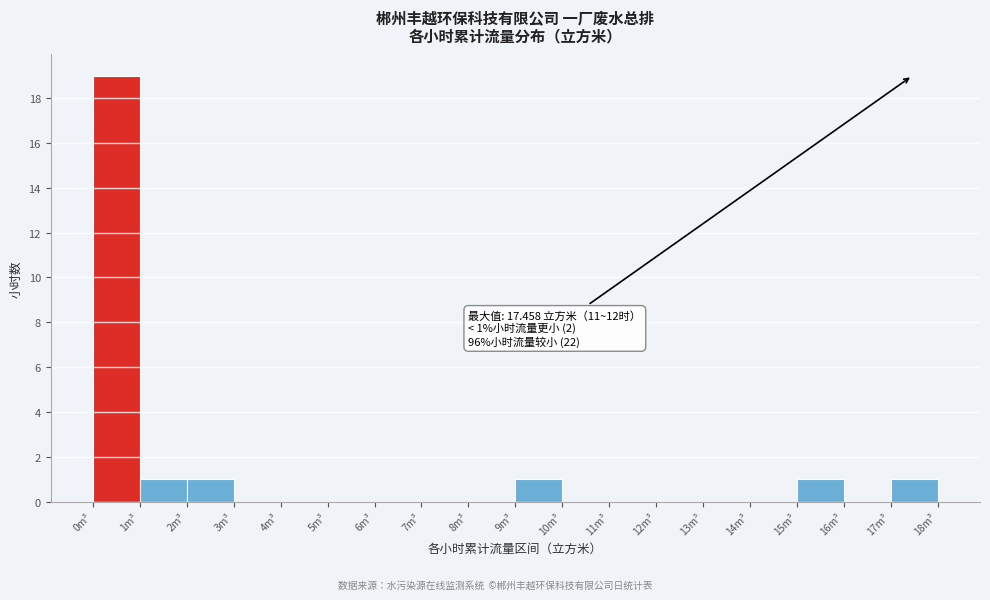

Over which range of the x-axis is the bar tallest?

0 to 1